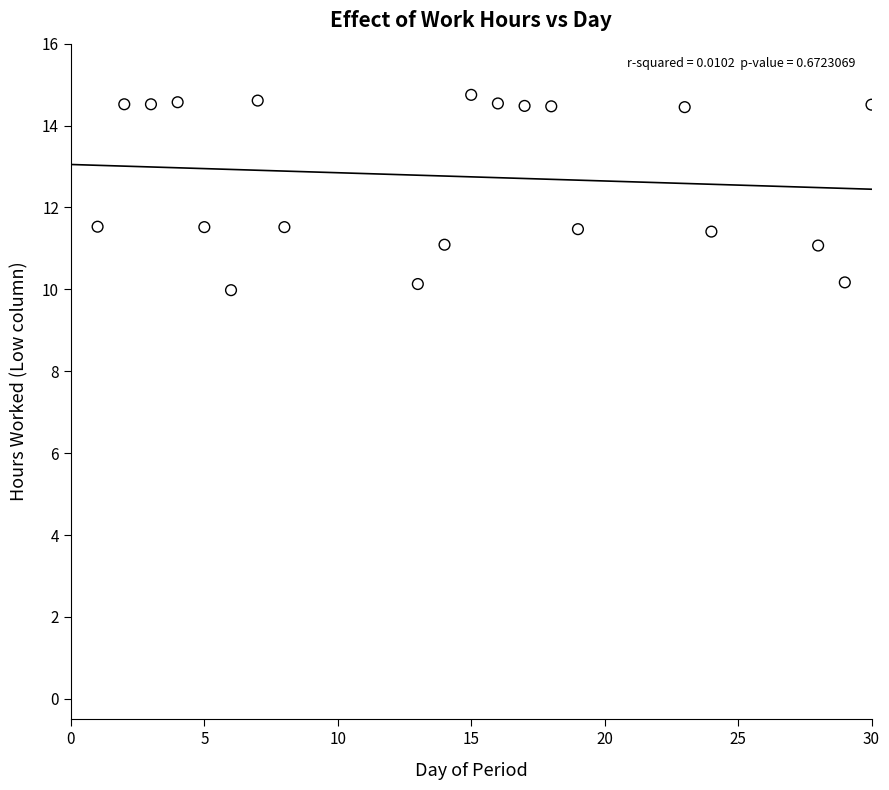

What is the range of Y values (max minus min)?

4.8